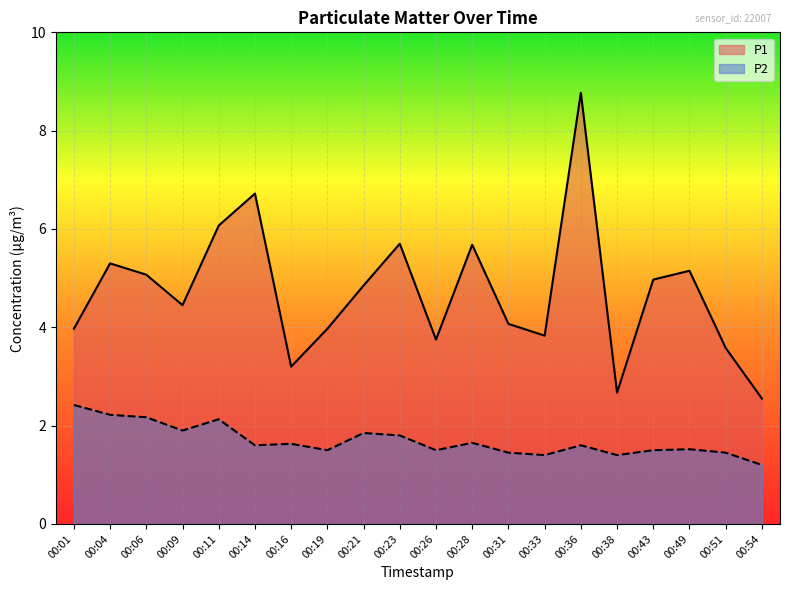

True or false: P1 and P2 cross at least once.

False